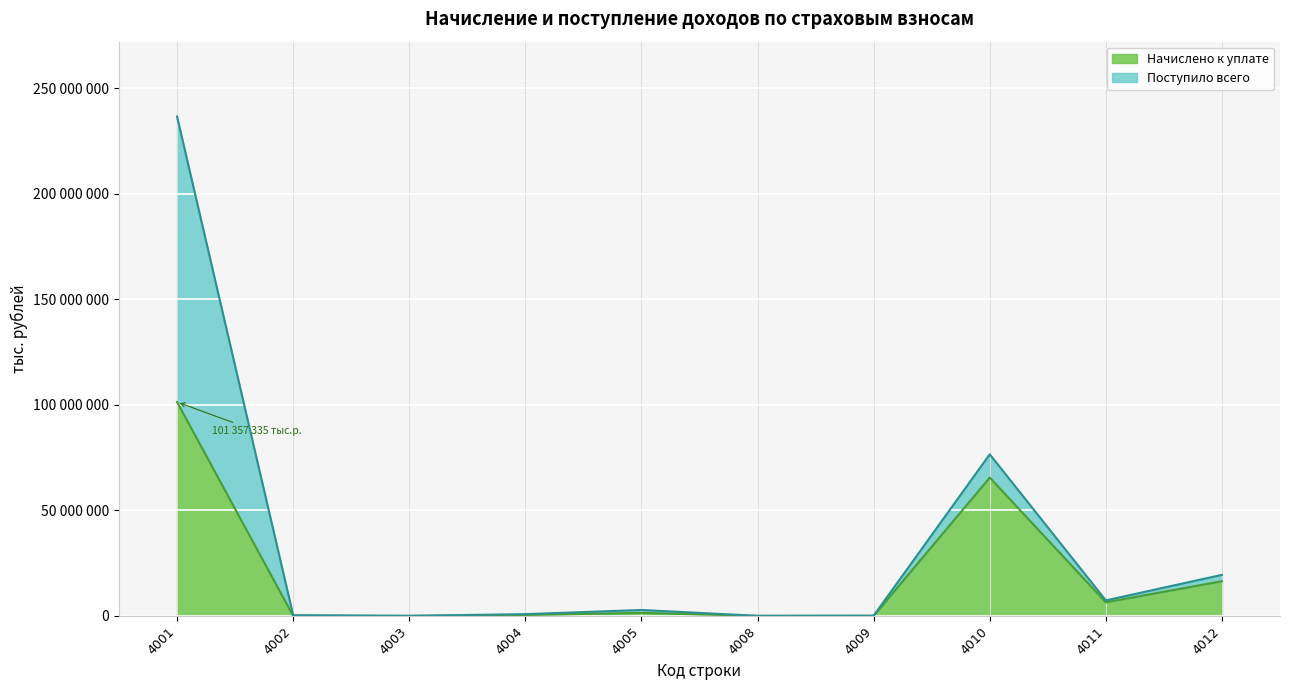

What is the value of the 2nd point from the left?

96450